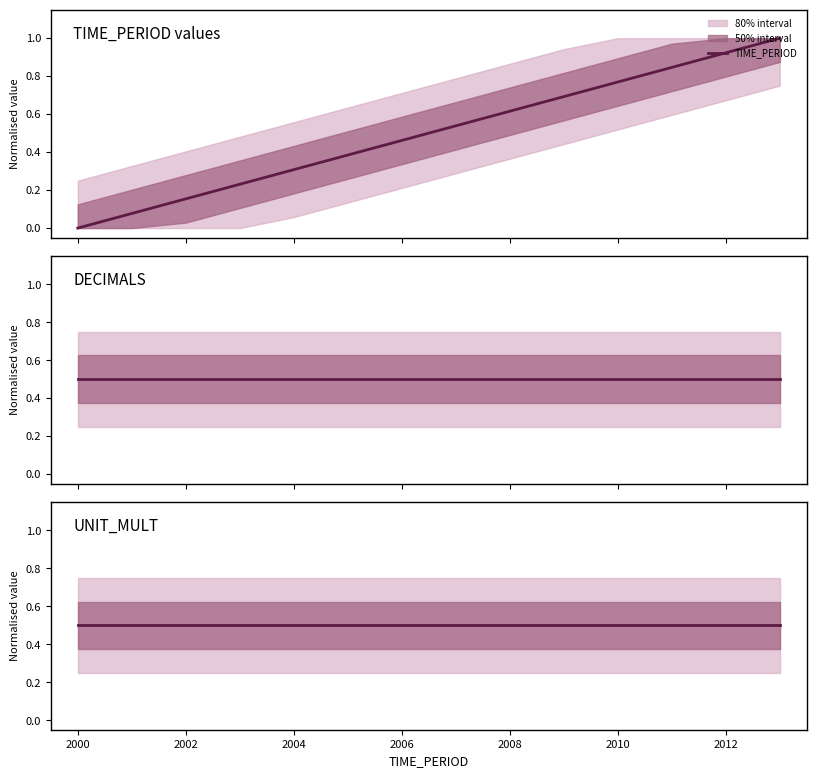

What is the maximum value for DECIMALS?

0.5